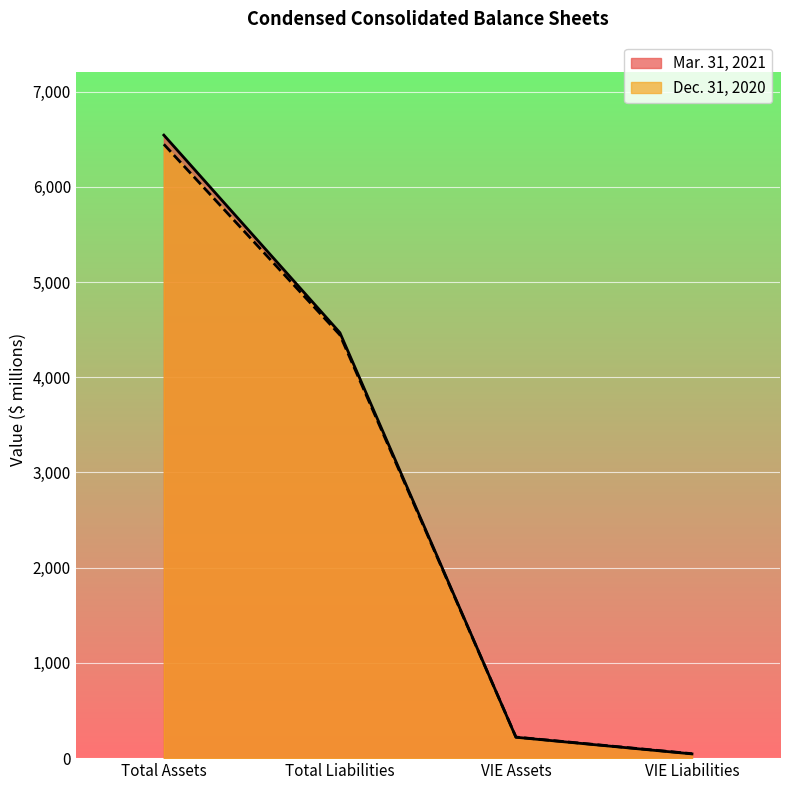

What is the difference between the maximum and minimum values in the Mar. 31, 2021 series?

6497.6